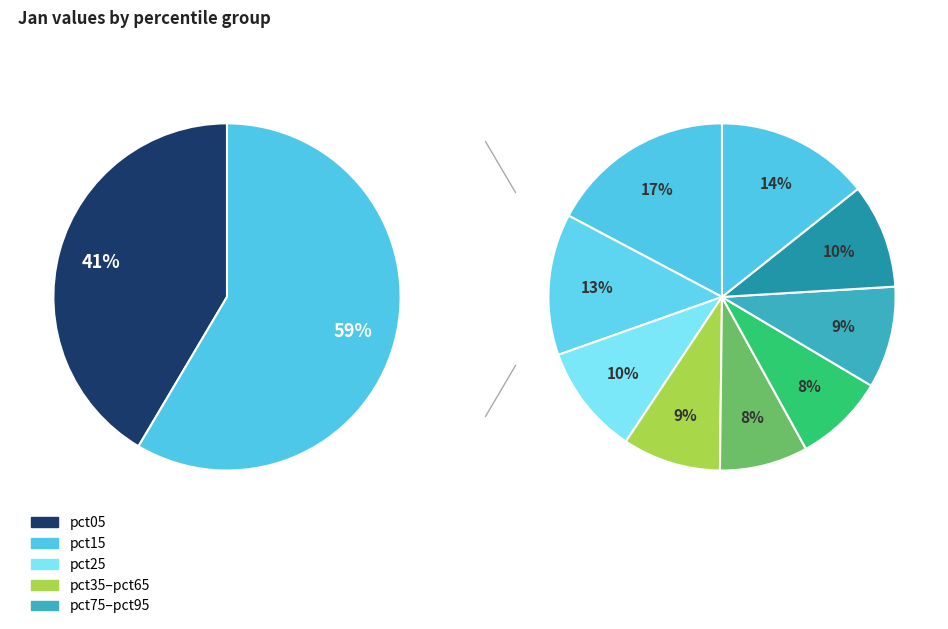

How many segments does this pie chart have?

10